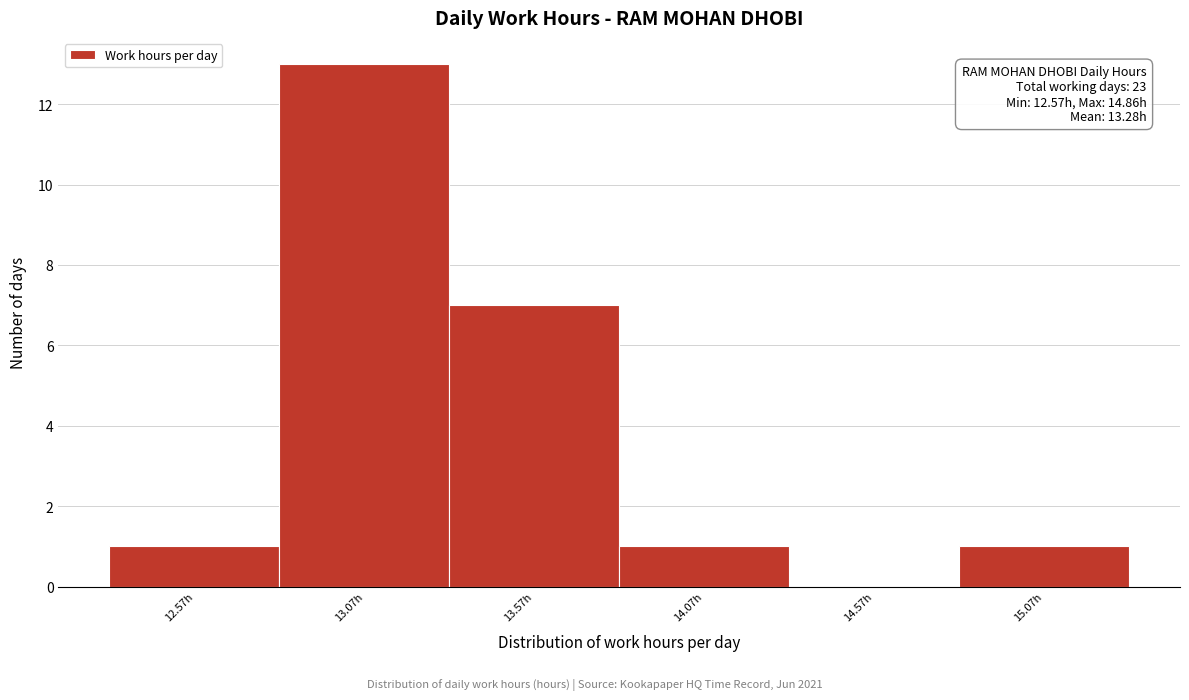

Over which range of the x-axis is the bar tallest?

12.82 to 13.32